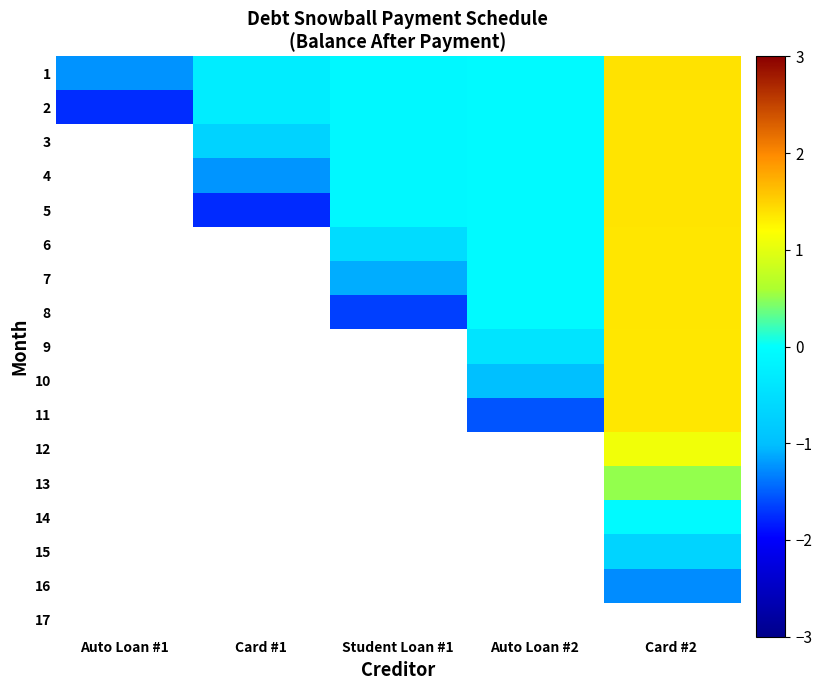

The 8 series shows -0.6 at Student Loan #1. True or false?

False